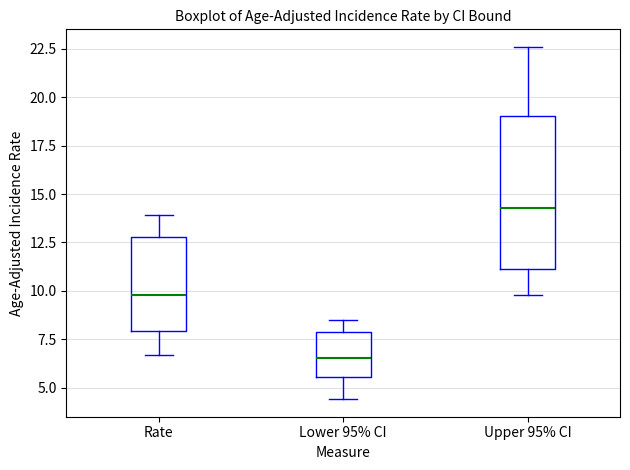

Reading left to right, read every box against the y-axis: the position of its median line, the range the box covers, and the ends of its whiskers. The values are not printed on the chart, so give them approximately, as read against the axis.

Rate: median 10.0, box 8.0 to 13.0, whiskers 6.5 to 14.0
Lower 95% CI: median 6.5, box 5.5 to 8.0, whiskers 4.5 to 8.5
Upper 95% CI: median 14.5, box 11.0 to 19.0, whiskers 10.0 to 22.5